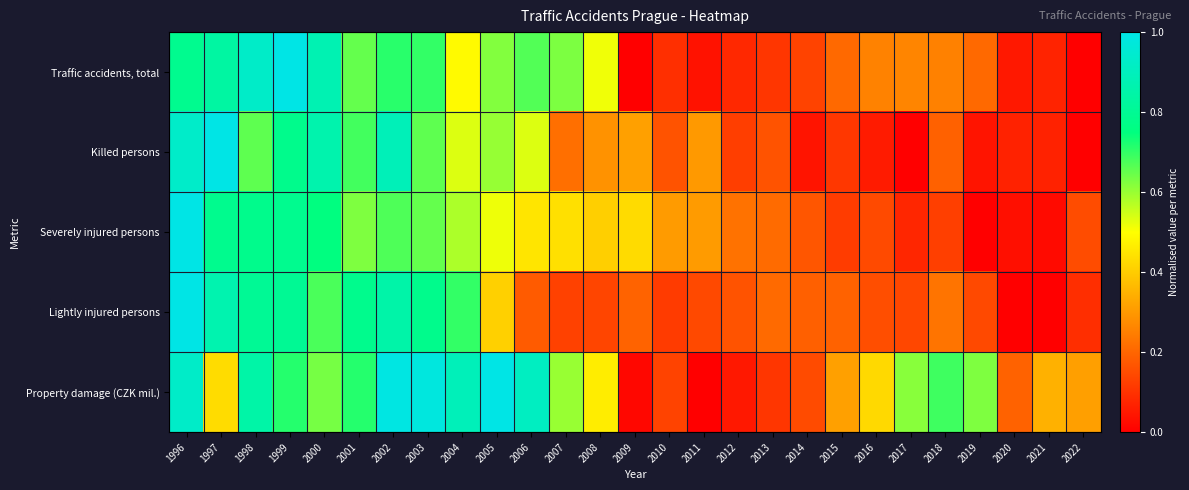

Which has a higher value, 2018 or 1997?

1997